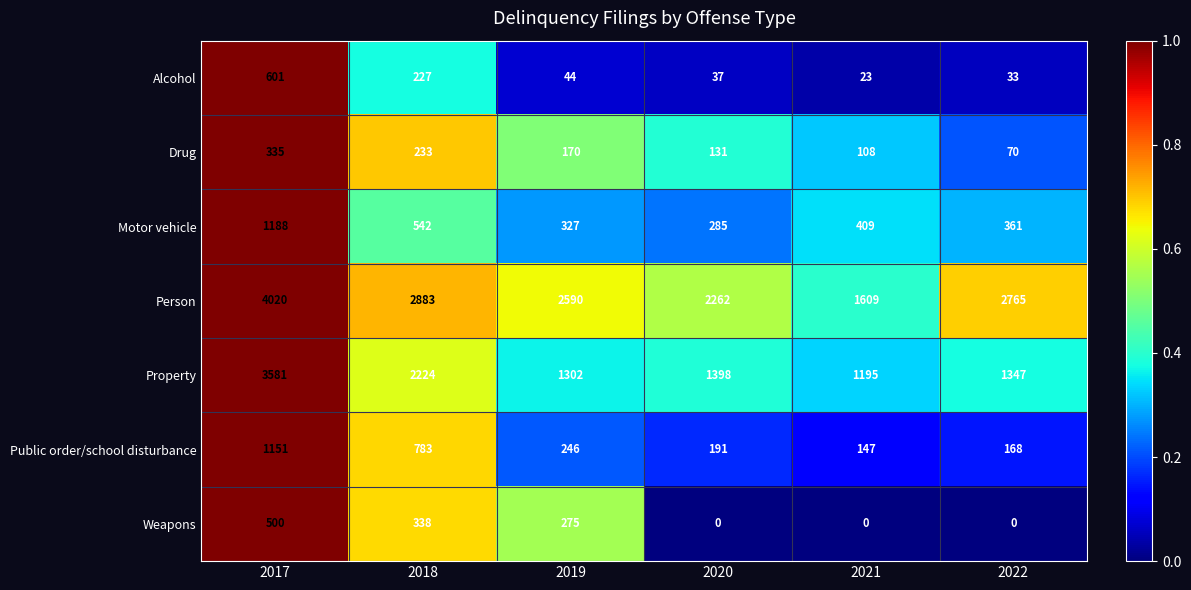

What is the difference between the highest and lowest values at 2018?

2656